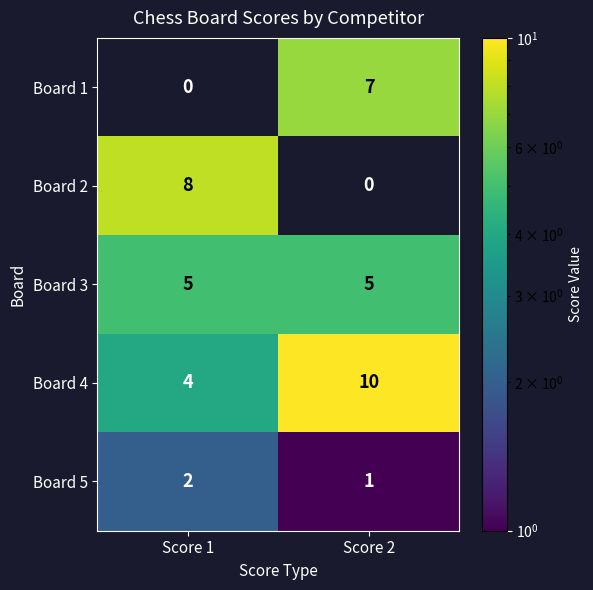

At which label does Board 5 reach its minimum?

Score 2